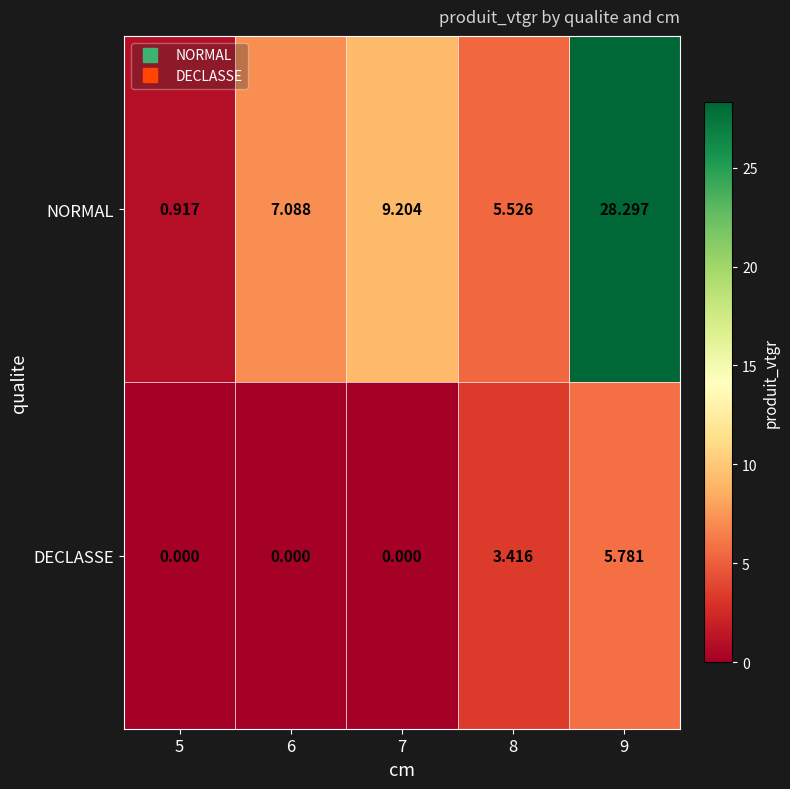

How many data points in DECLASSE are above 0?

2